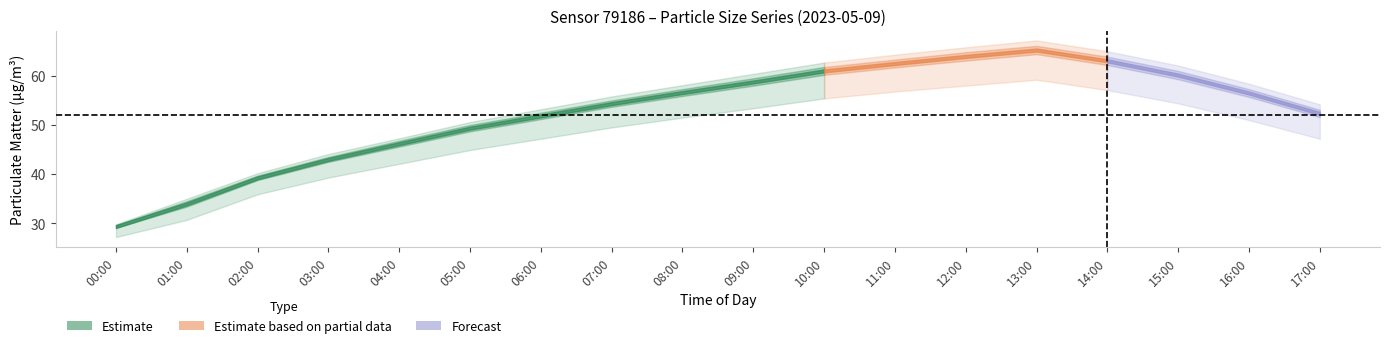

At which label is P4 closest to 47?

04:00